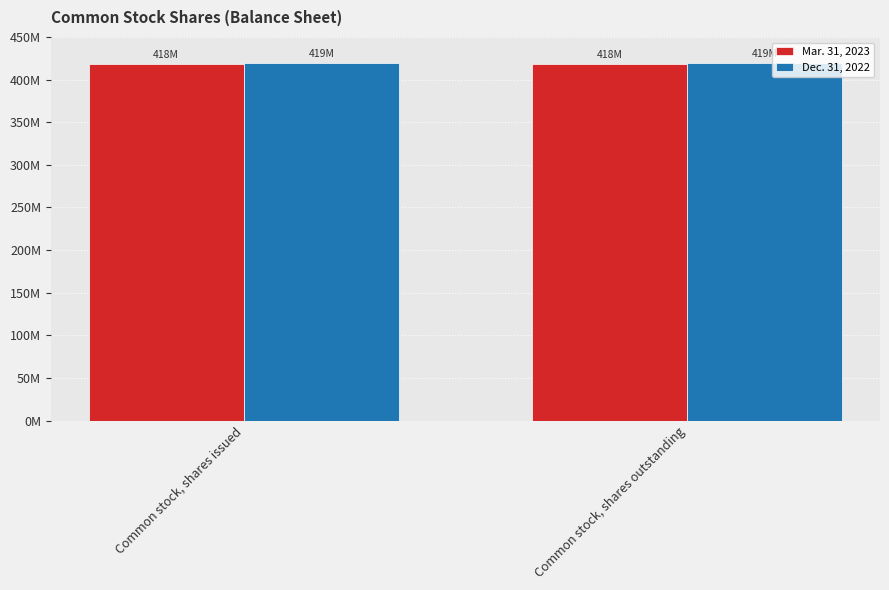

Does the chart contain any negative values?

No